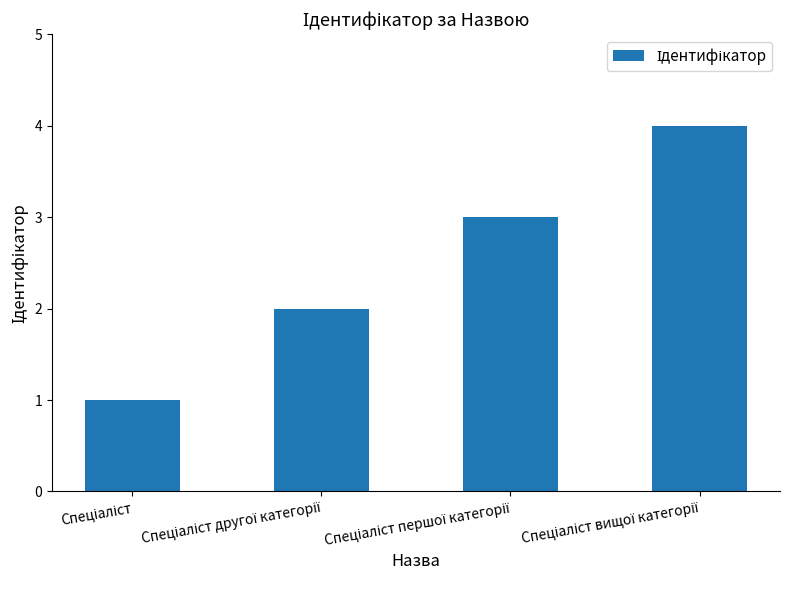

What is the difference between the maximum and minimum values?

3